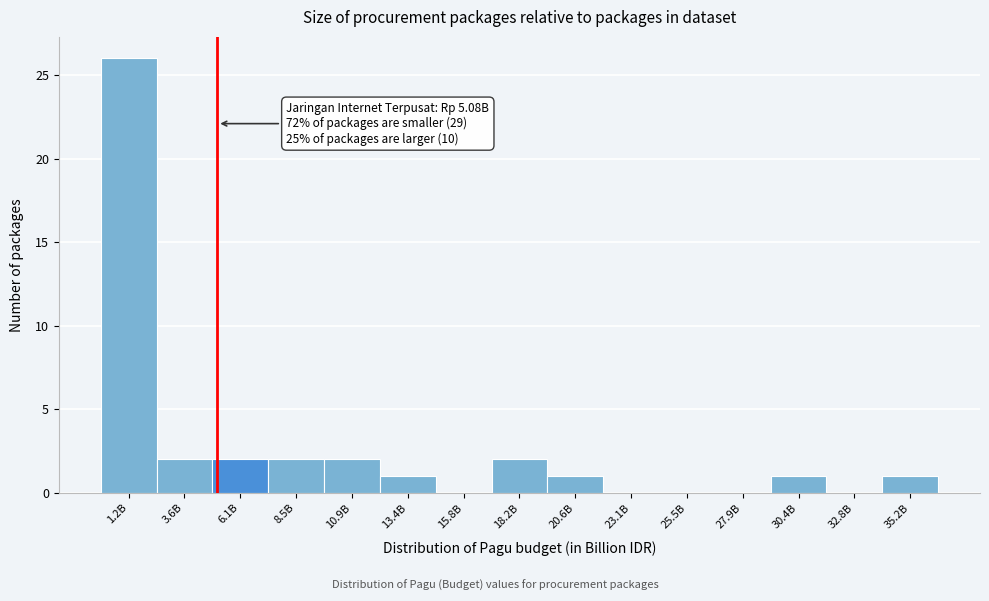

Reading right to left, transcribe all the data shown in this chart.

35.2B=1	32.8B=0	30.4B=1	27.9B=0	25.5B=0	23.1B=0	20.6B=1	18.2B=2	15.8B=0	13.4B=1	10.9B=2	8.5B=2	6.1B=2	3.6B=2	1.2B=26